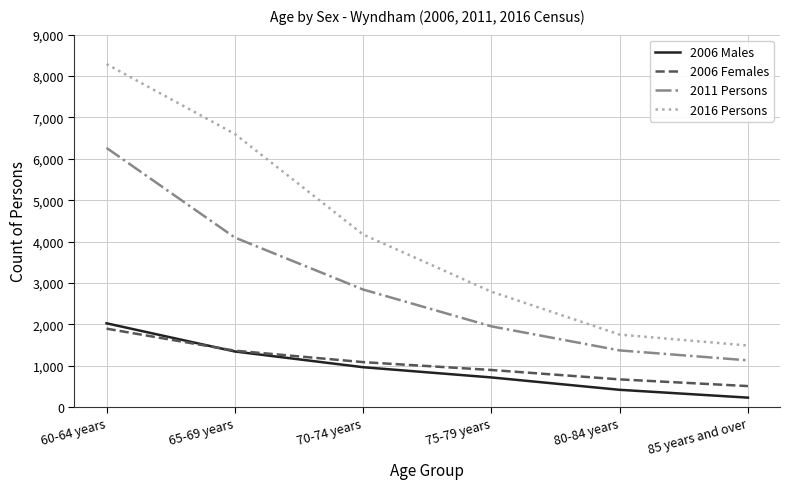

At 75-79 years, list the series in order from largest to smallest.

2016 Persons, 2011 Persons, 2006 Females, 2006 Males